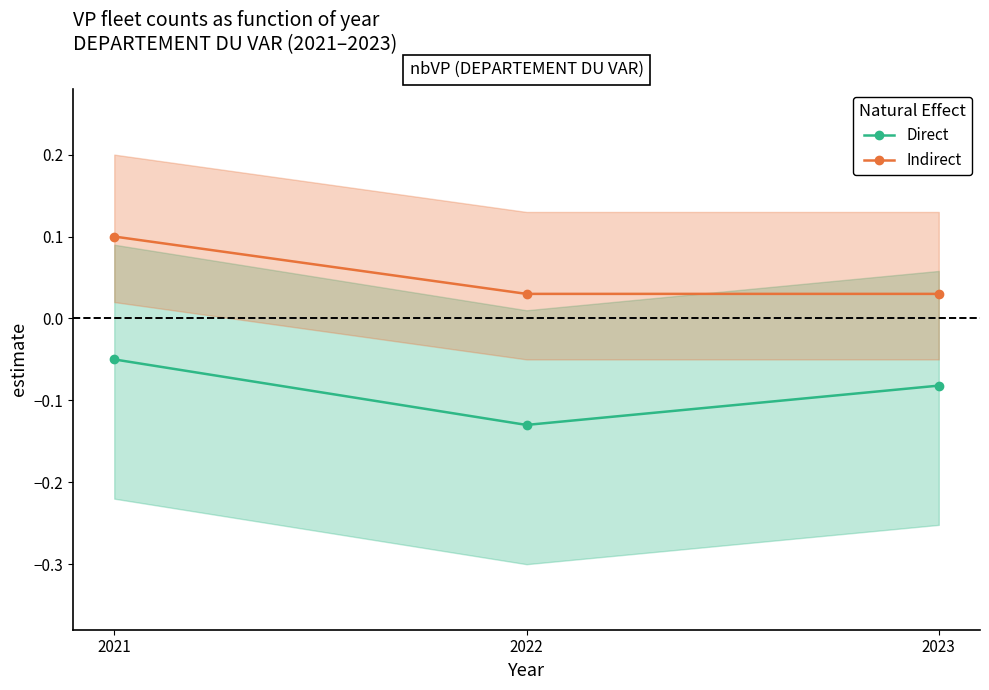

What are all the series names shown in the legend?

Direct, Indirect